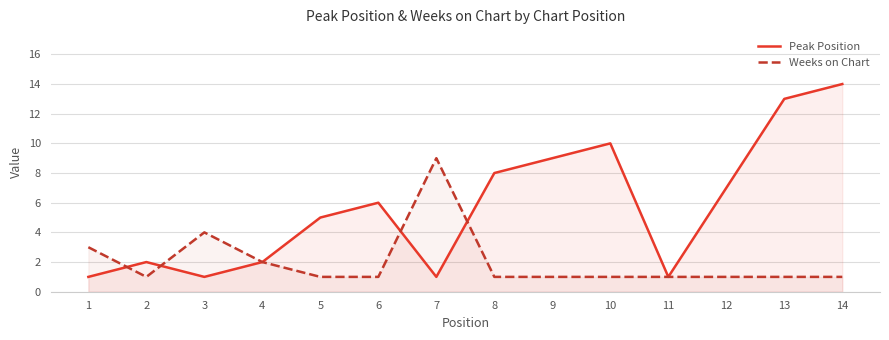

Does the chart have visible grid lines?

Yes